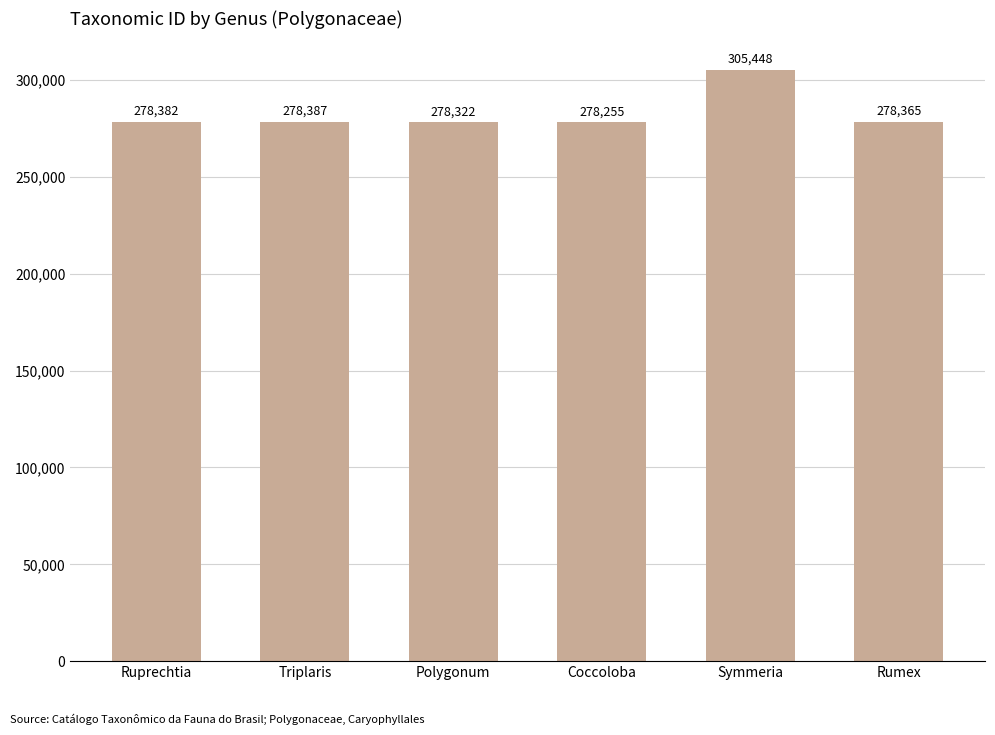

How many series are shown in this chart?

1